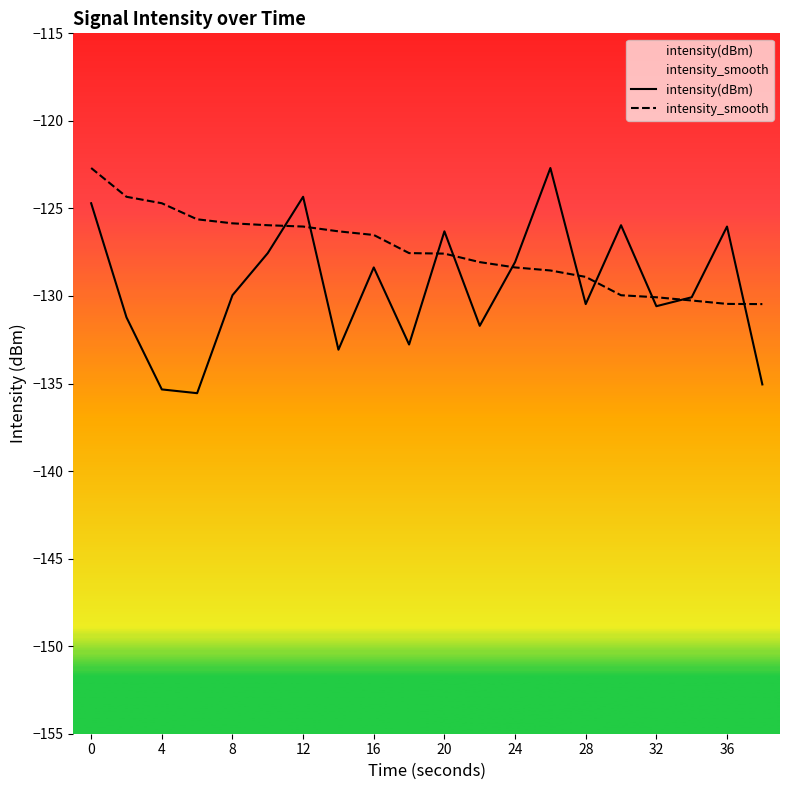

What is the sum of all intensity(dBm) values?

-2589.8